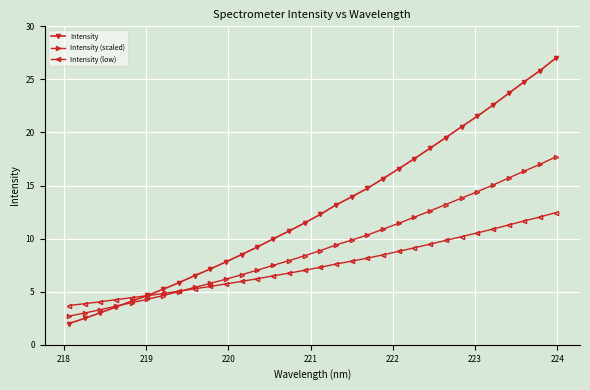

What is the sum of all Intensity values?

410.1